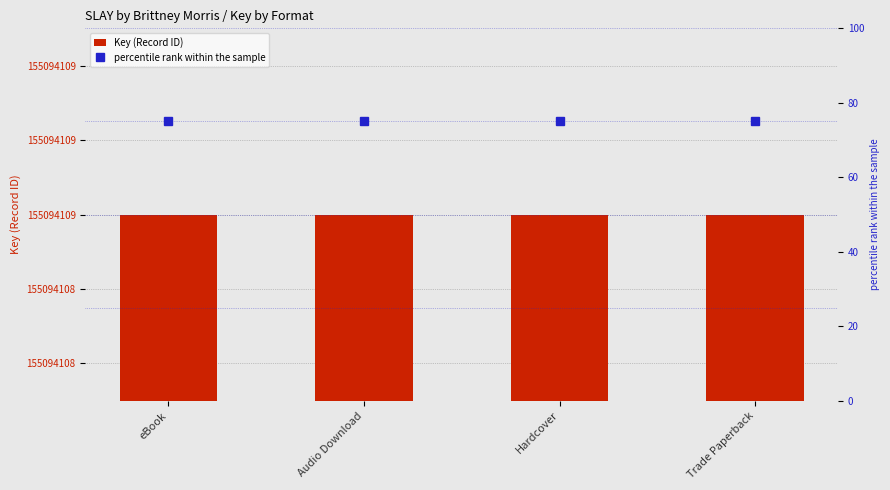

How many groups of bars are there?

4